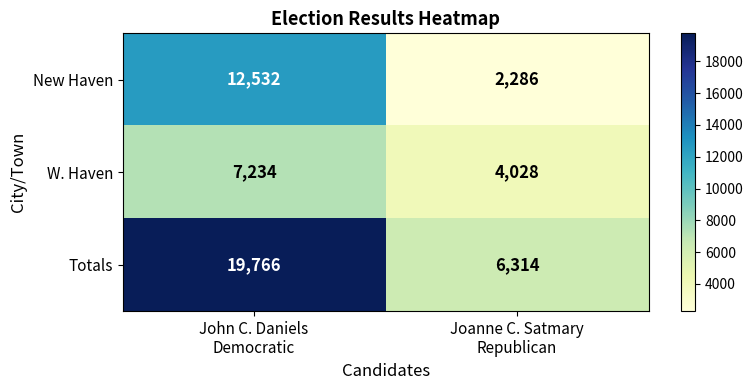

At which category is the sum across all series the highest?

John C. Daniels
Democratic